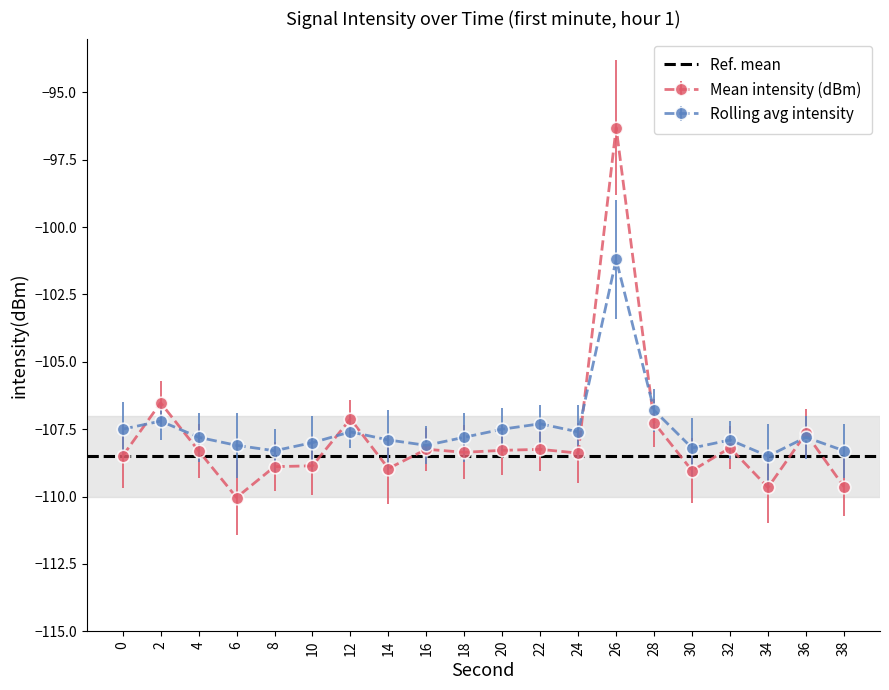

List the labels in order of Rolling avg intensity value, largest first.

26, 28, 2, 22, 0, 20, 12, 24, 4, 18, 36, 14, 32, 10, 6, 16, 30, 8, 38, 34